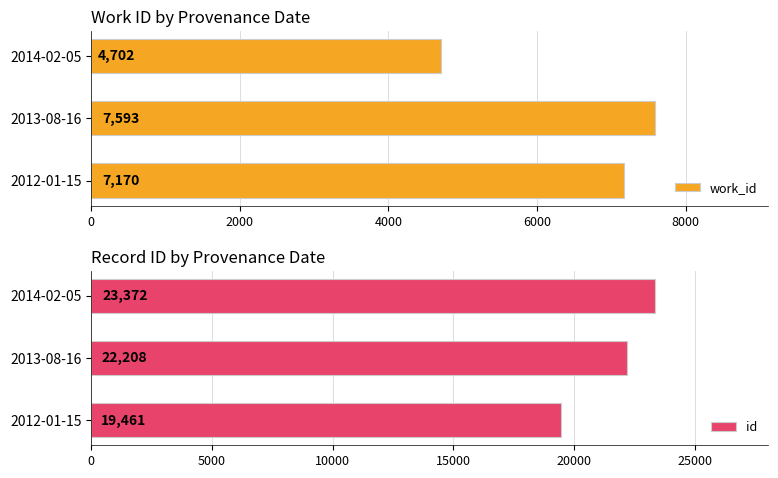

What is the difference between the id values at 2014-02-05 and 2012-01-15?

3911